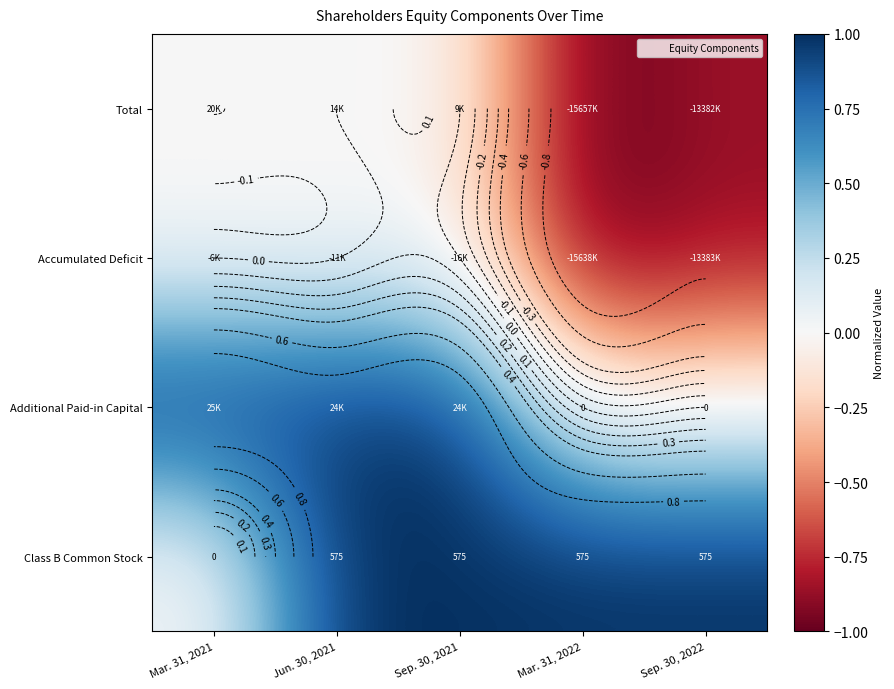

List the labels in order of Total value, largest first.

Mar. 31, 2021, Jun. 30, 2021, Sep. 30, 2021, Sep. 30, 2022, Mar. 31, 2022